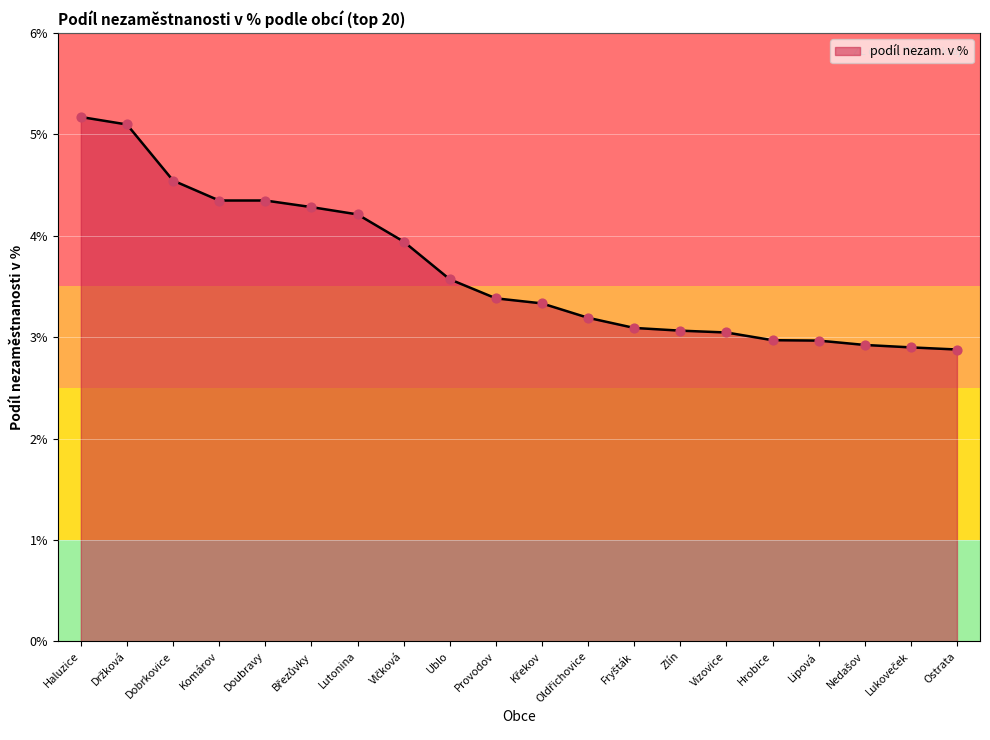

The chart shows a value of 2.5 at Doubravy. True or false?

False